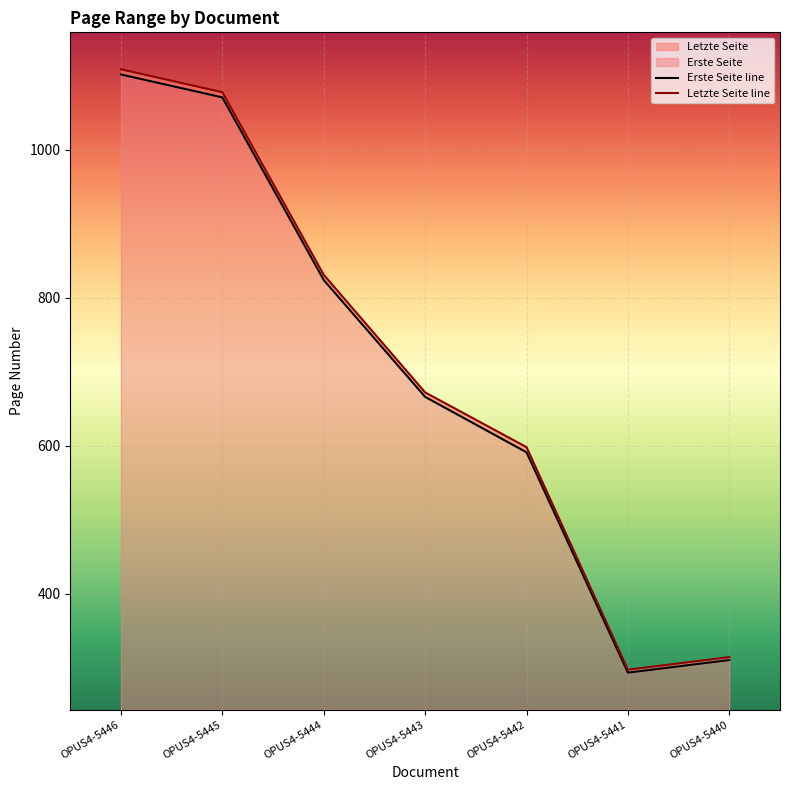

True or false: Letzte Seite line and Erste Seite line cross at least once.

False